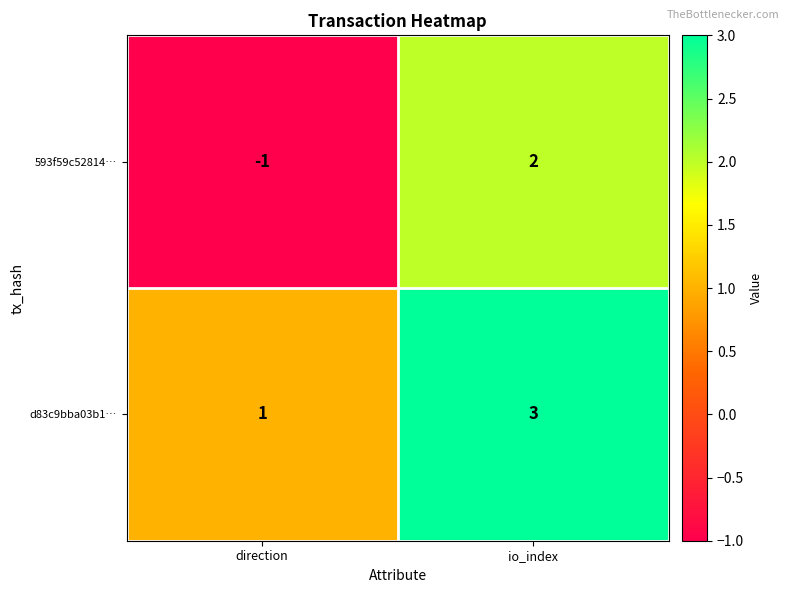

List the series in order of their peak value, highest first.

d83c9bba03b1…, 593f59c52814…